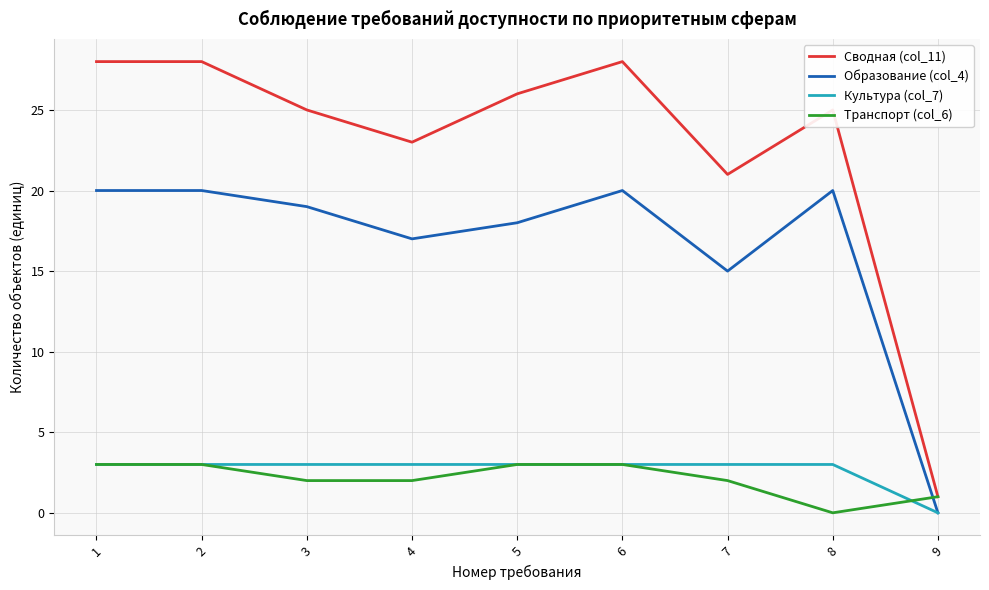

After their last crossing, which series has the higher values: Транспорт (col_6) or Культура (col_7)?

Транспорт (col_6)